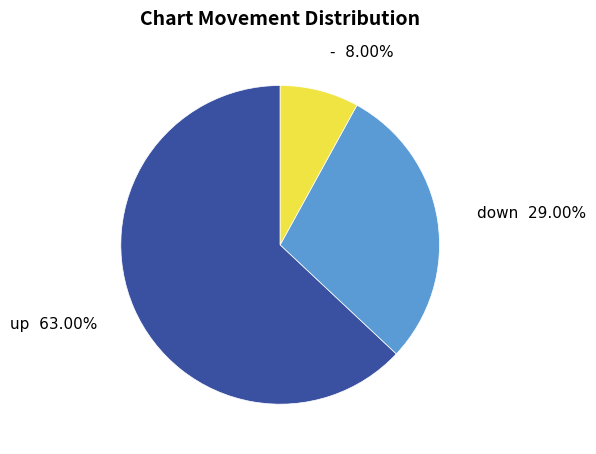

What is the largest slice in the pie chart?

up